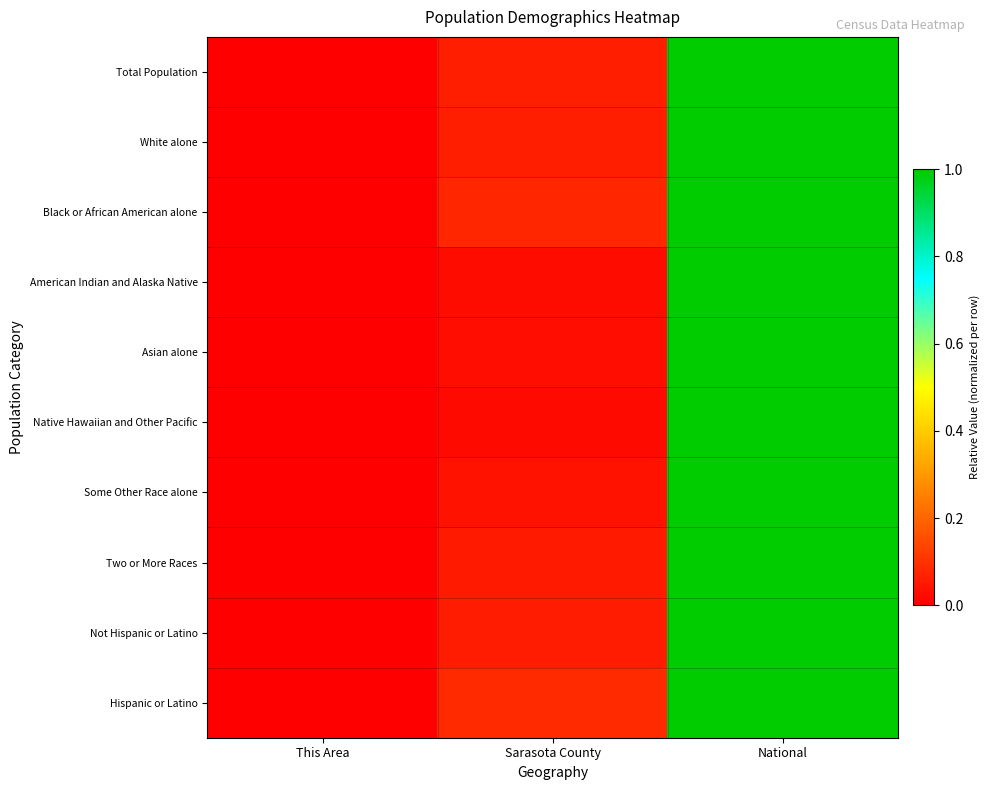

At which category does the chart reach its minimum across all series?

This Area